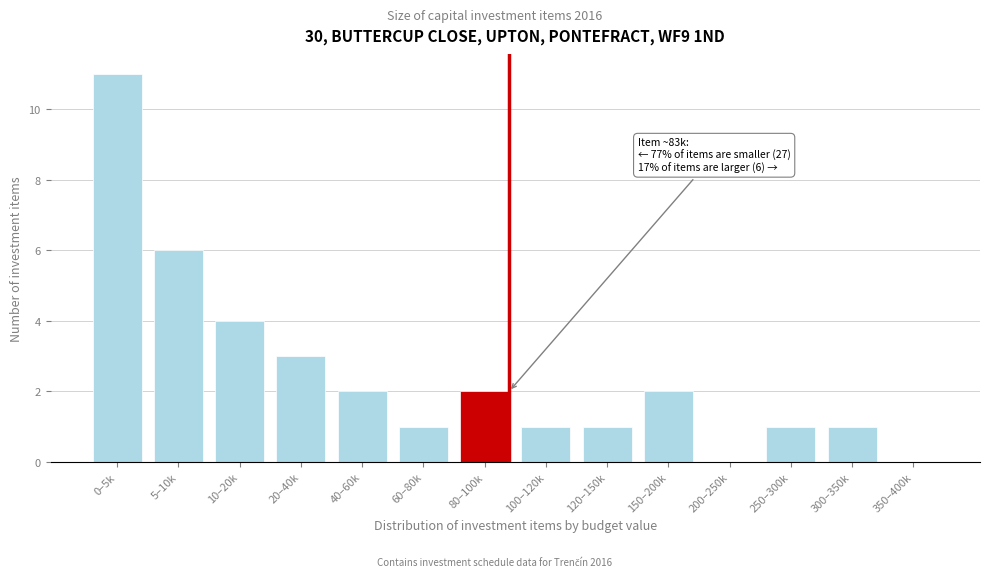

Reading left to right, what are all the values shown in this chart?

0–5k=11	5–10k=6	10–20k=4	20–40k=3	40–60k=2	60–80k=1	80–100k=2	100–120k=1	120–150k=1	150–200k=2	200–250k=0	250–300k=1	300–350k=1	350–400k=0